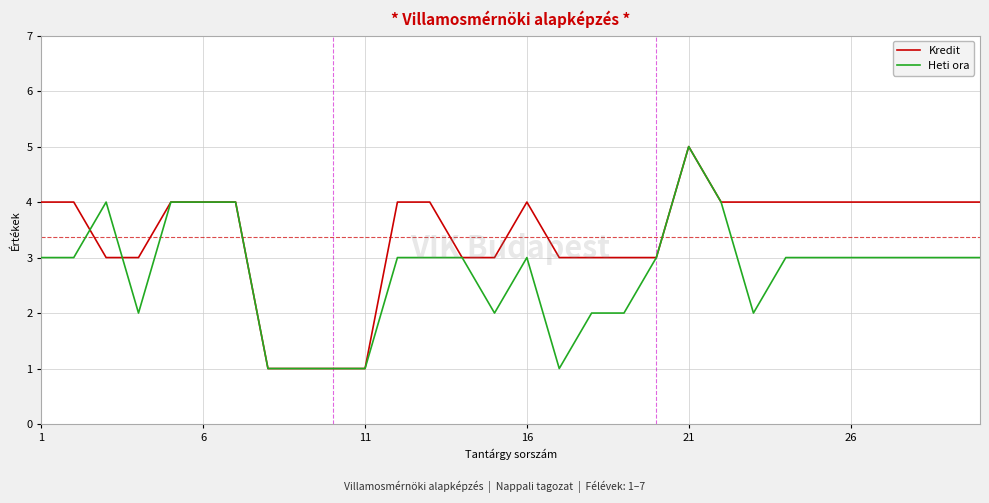

Which series has the largest total across all categories?

Kredit